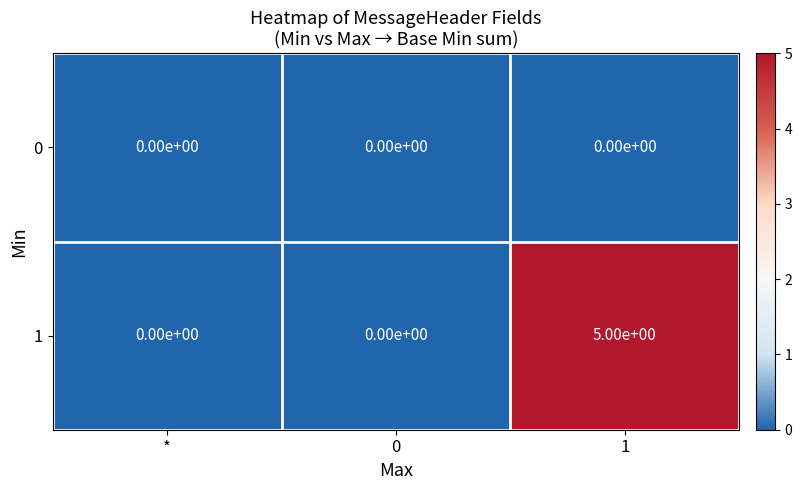

At which category is the sum across all series the highest?

1